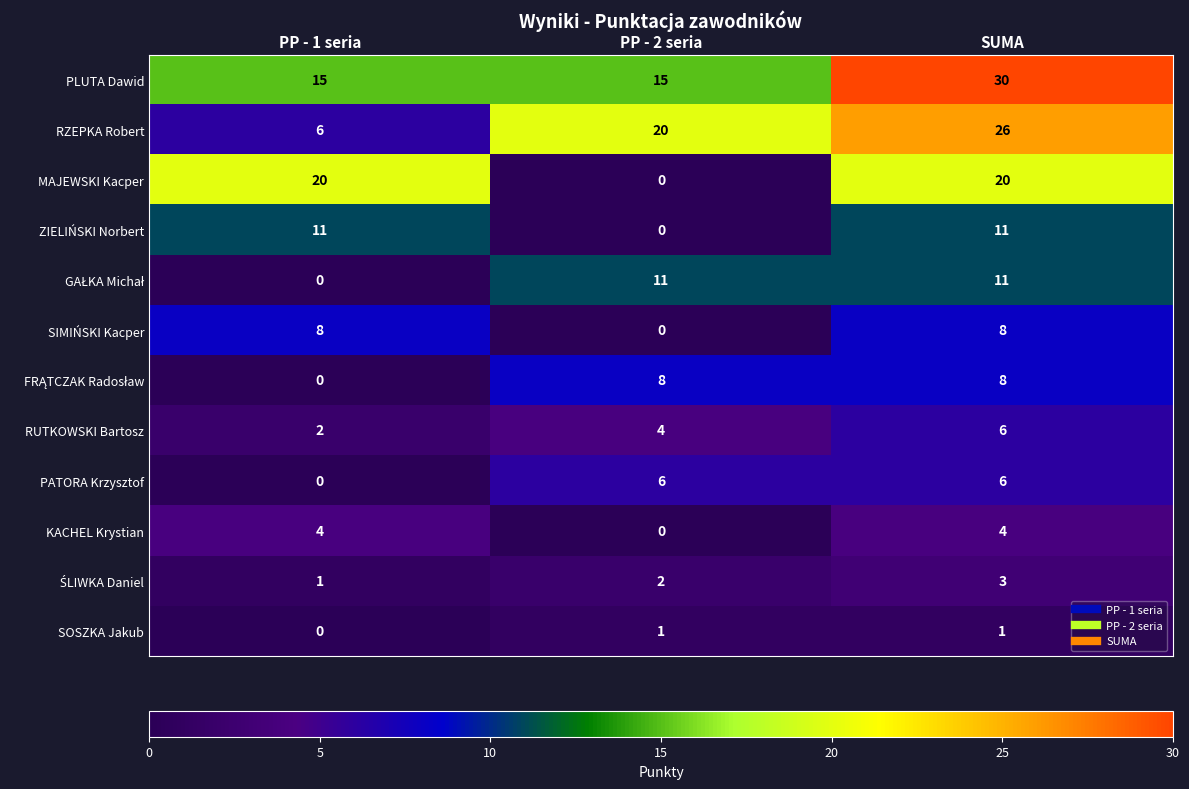

How many distinct data groups are displayed?

12